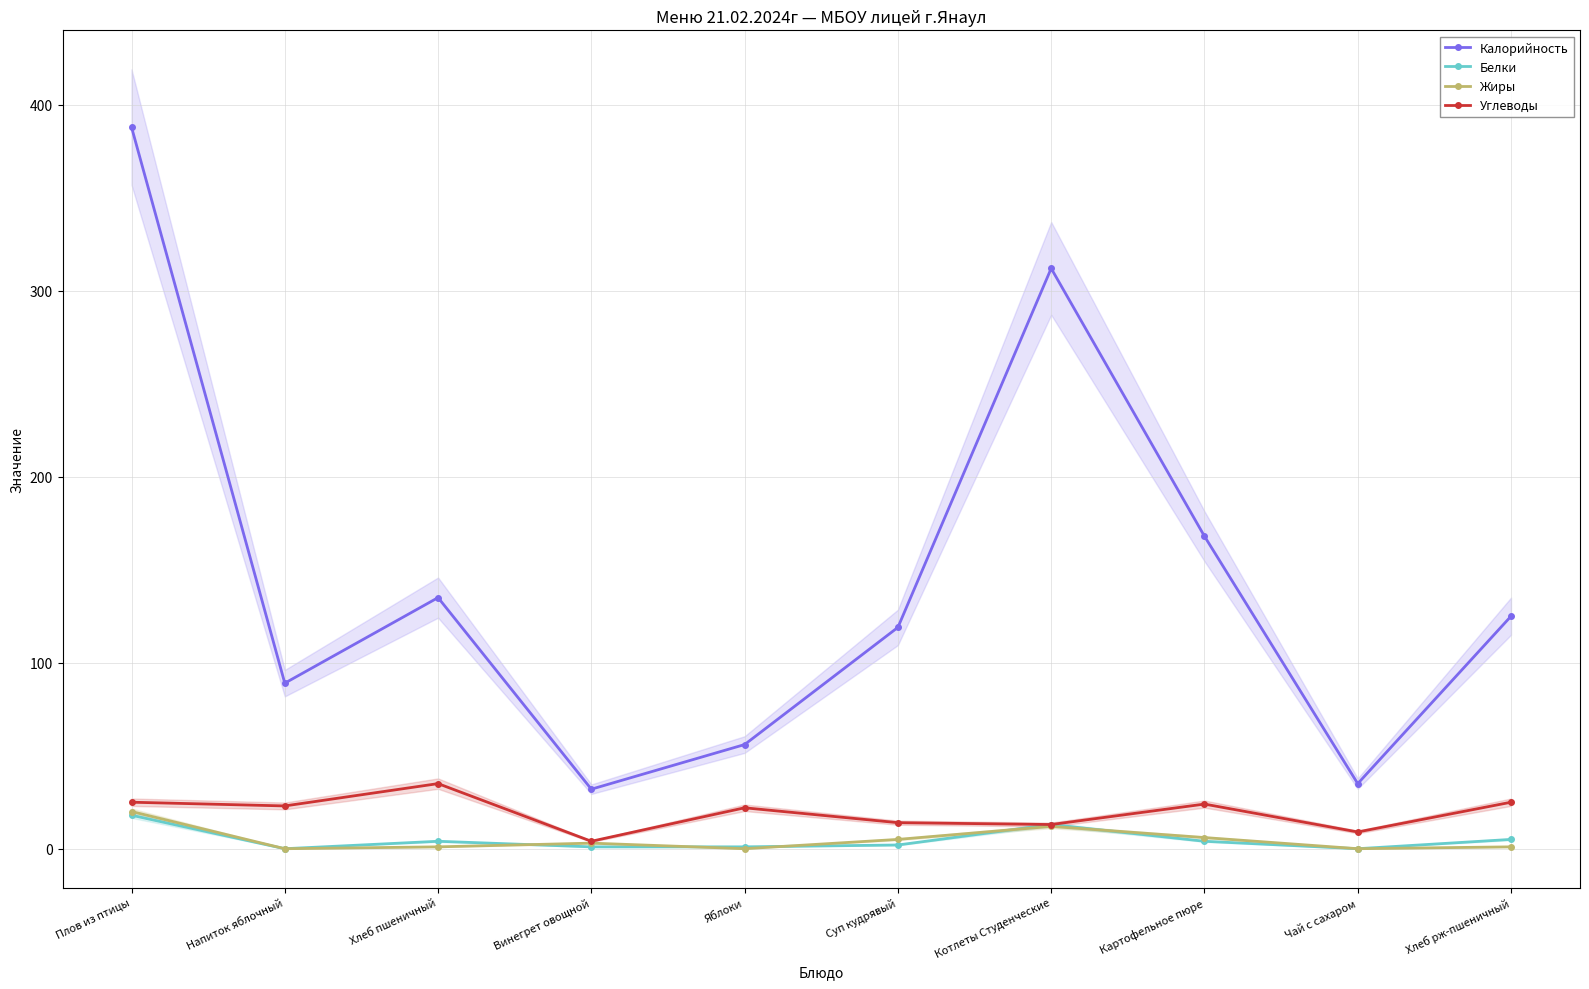

What is the label of the 8th point from the right?

Хлеб пшеничный